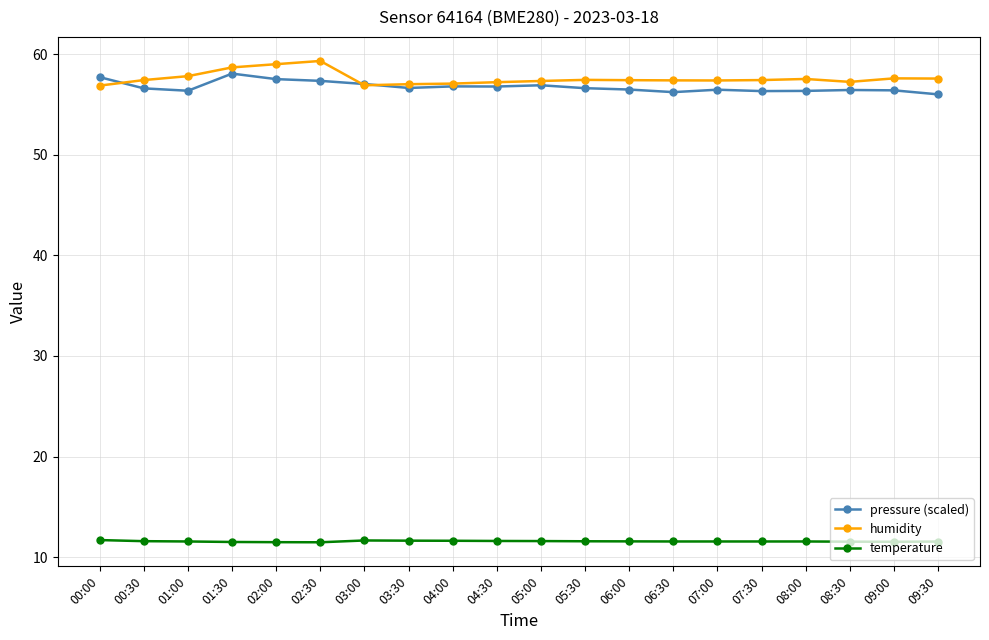

Is the value of humidity at 02:30 greater than the value of temperature at 09:00?

Yes